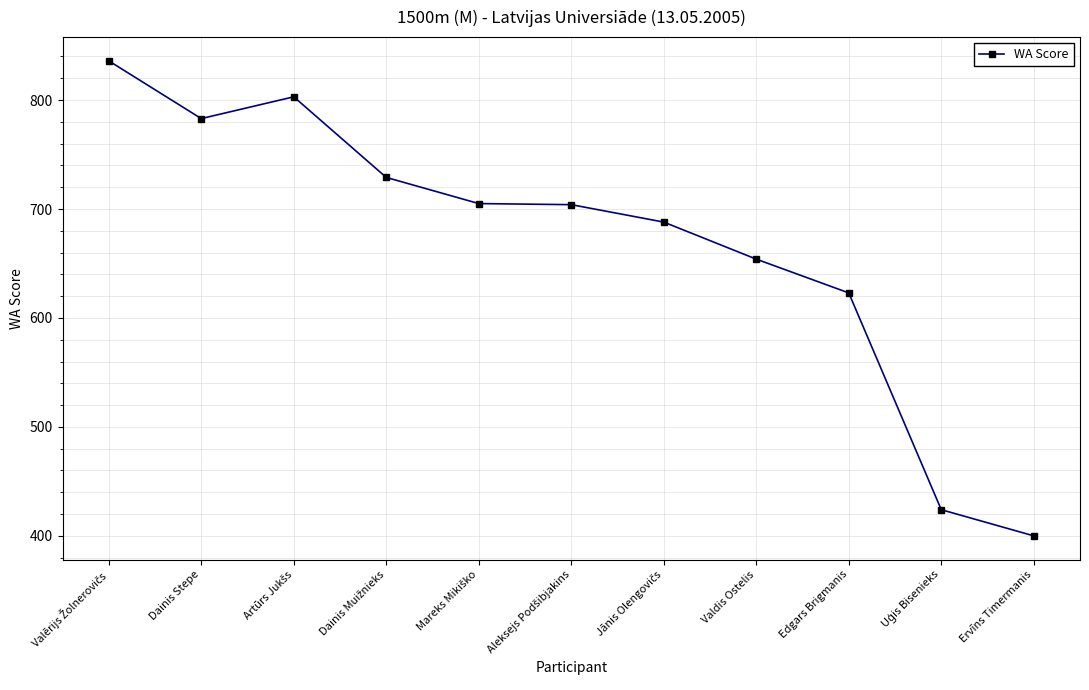

Read the value at Valdis Ostelis.

654